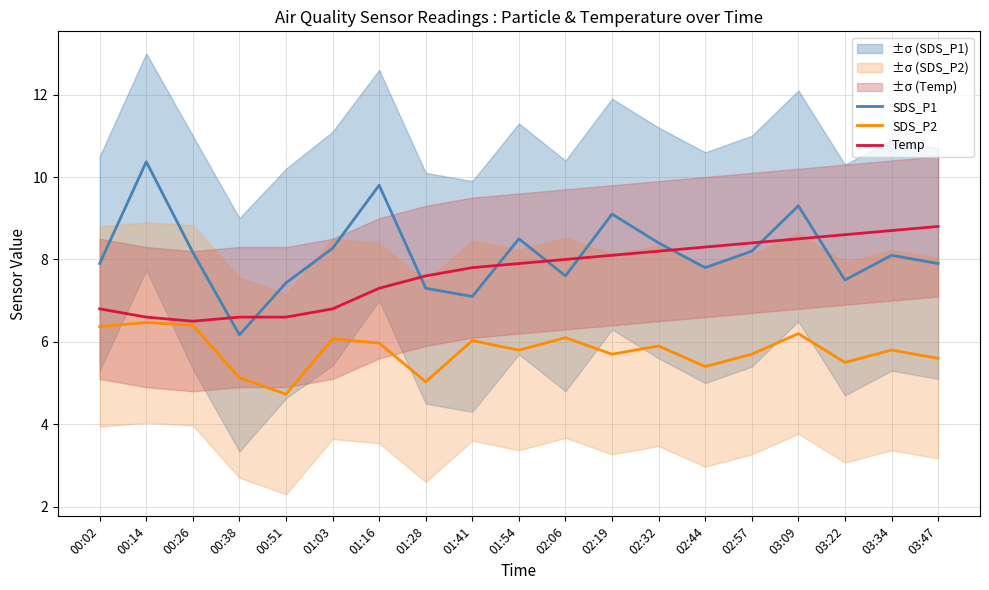

What is the label of the 8th point from the right?

02:19